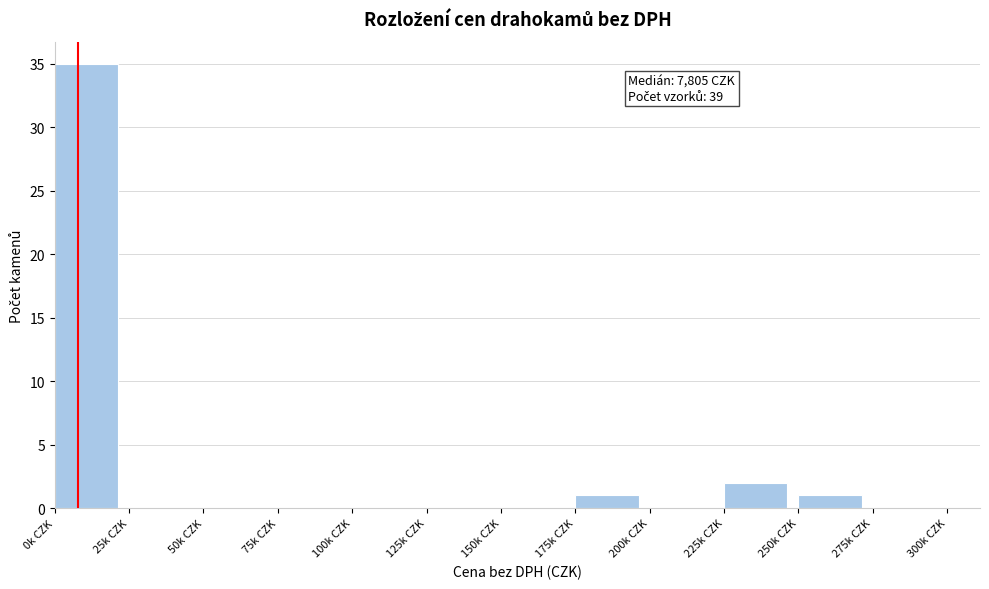

Reading left to right, extract all data points from this chart.

0k CZK=35	25k CZK=0	50k CZK=0	75k CZK=0	100k CZK=0	125k CZK=0	150k CZK=0	175k CZK=1	200k CZK=0	225k CZK=2	250k CZK=1	275k CZK=0